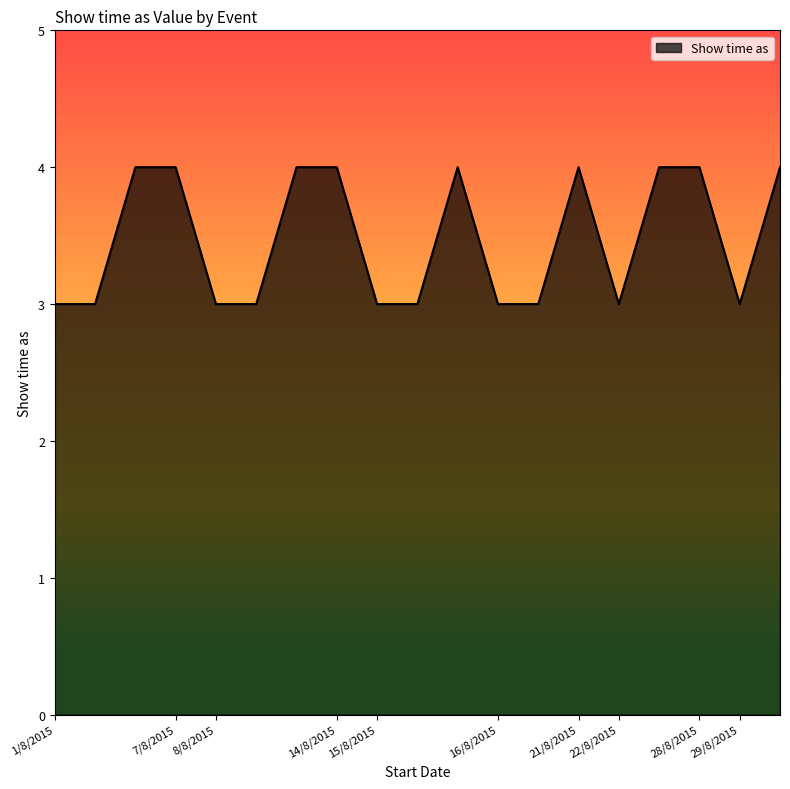

What is the maximum value shown in the chart?

4